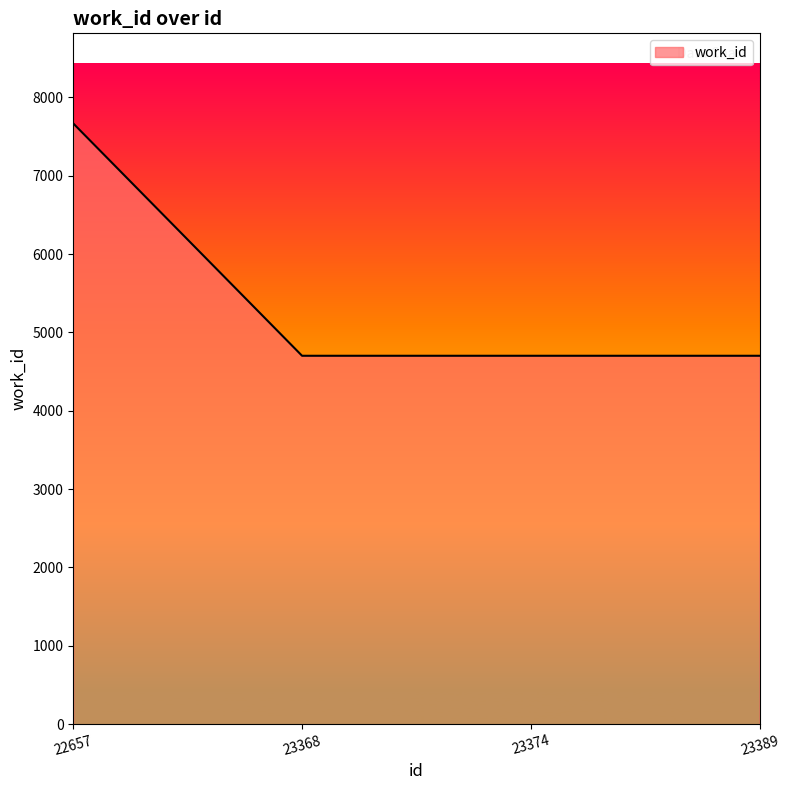

How many lines are shown in the chart?

1